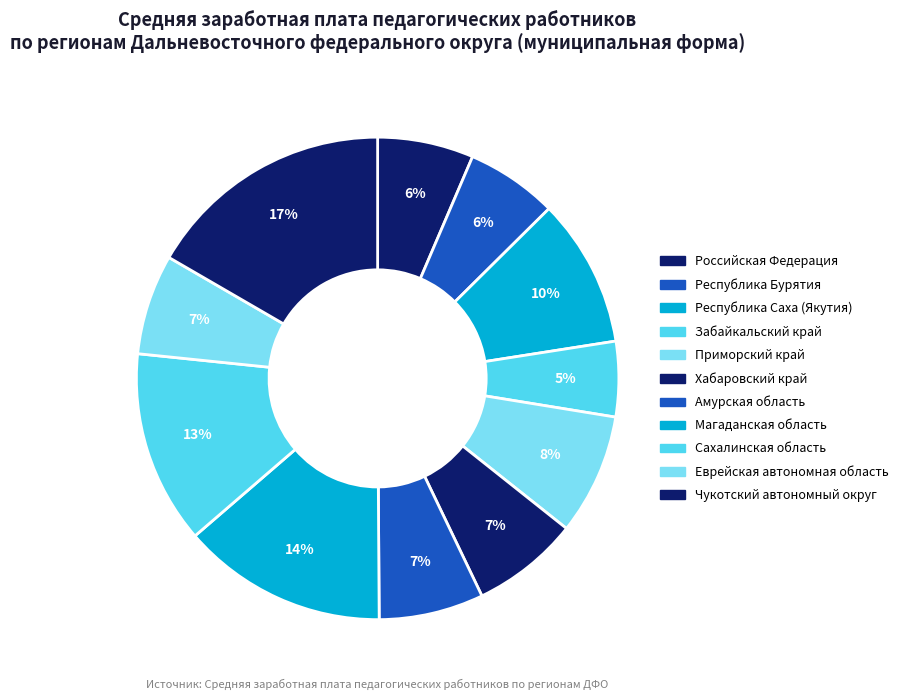

True or false: Хабаровский край accounts for 7% of the total.

True